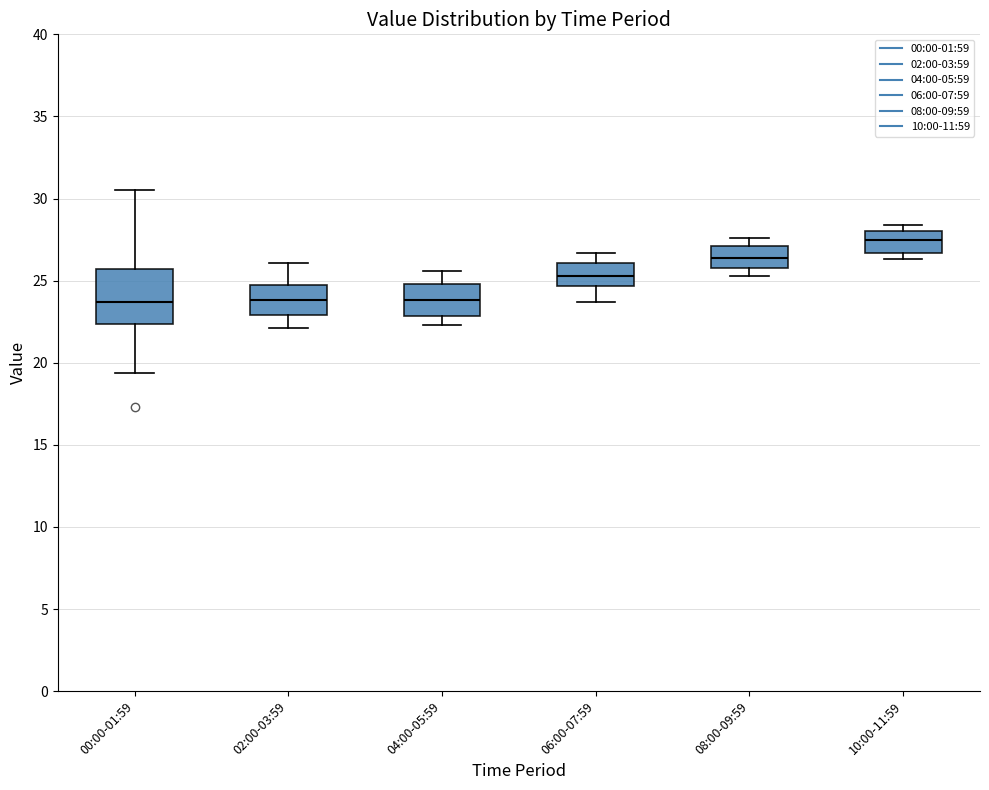

Reading left to right, read every box against the y-axis: the position of its median line, the range the box covers, and the ends of its whiskers. The values are not printed on the chart, so give them approximately, as read against the axis.

00:00-01:59: median 23.5, box 22.5 to 25.5, whiskers 19.5 to 30.5
02:00-03:59: median 24.0, box 23.0 to 24.5, whiskers 22.0 to 26.0
04:00-05:59: median 24.0, box 23.0 to 25.0, whiskers 22.5 to 25.5
06:00-07:59: median 25.5, box 24.5 to 26.0, whiskers 23.5 to 26.5
08:00-09:59: median 26.5, box 26.0 to 27.0, whiskers 25.5 to 27.5
10:00-11:59: median 27.5, box 26.5 to 28.0, whiskers 26.5 (just below the box's lower edge) to 28.5